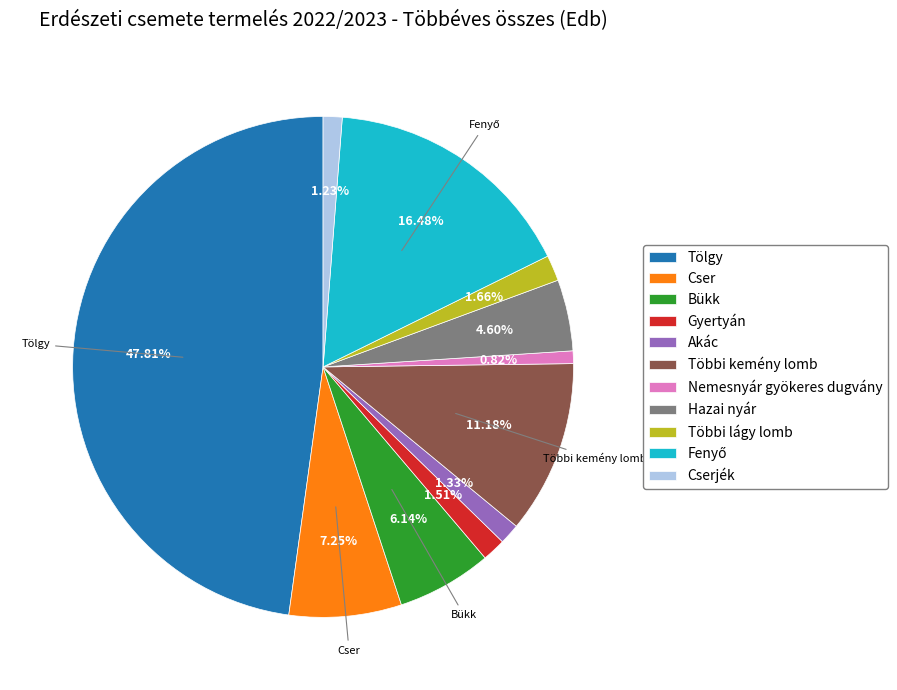

Combined, what portion of the pie is Nemesnyár gyökeres dugvány and Többi kemény lomb?

12.0%